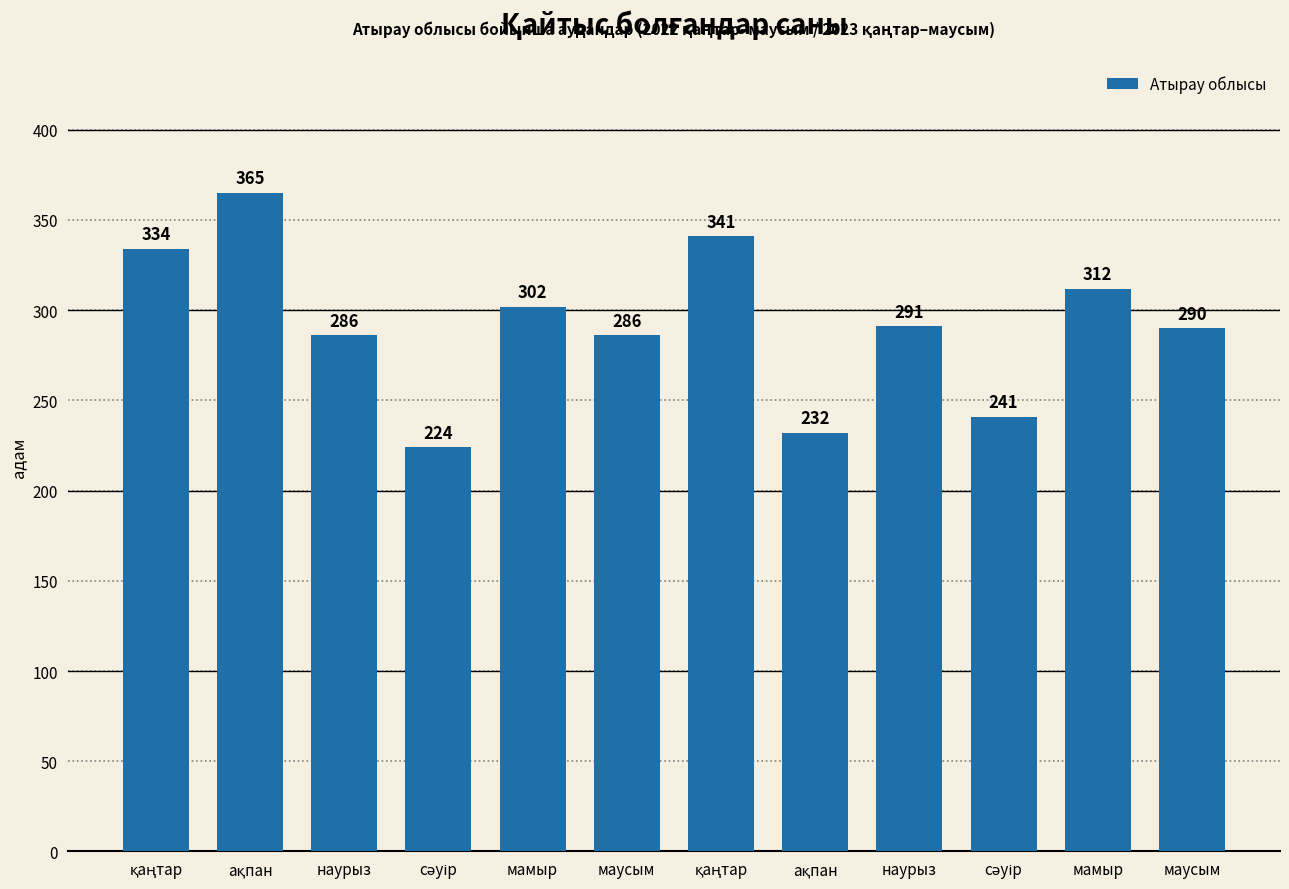

What is the change in value from сәуір to мамыр?

+78